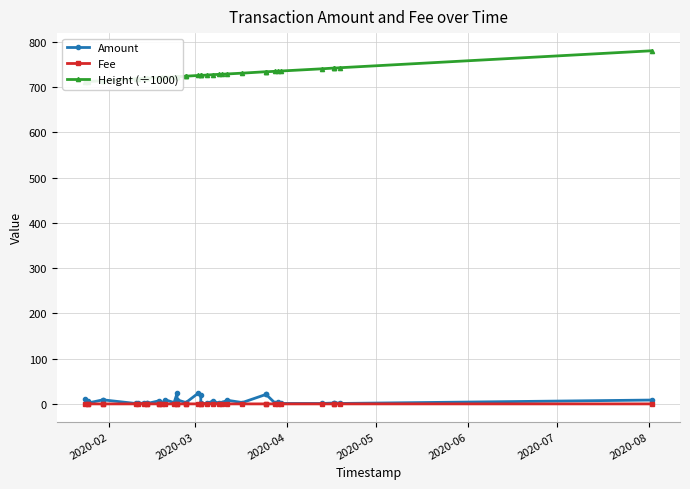

What is the value of the Height (÷1000) point at the 4th from the left?

713.9